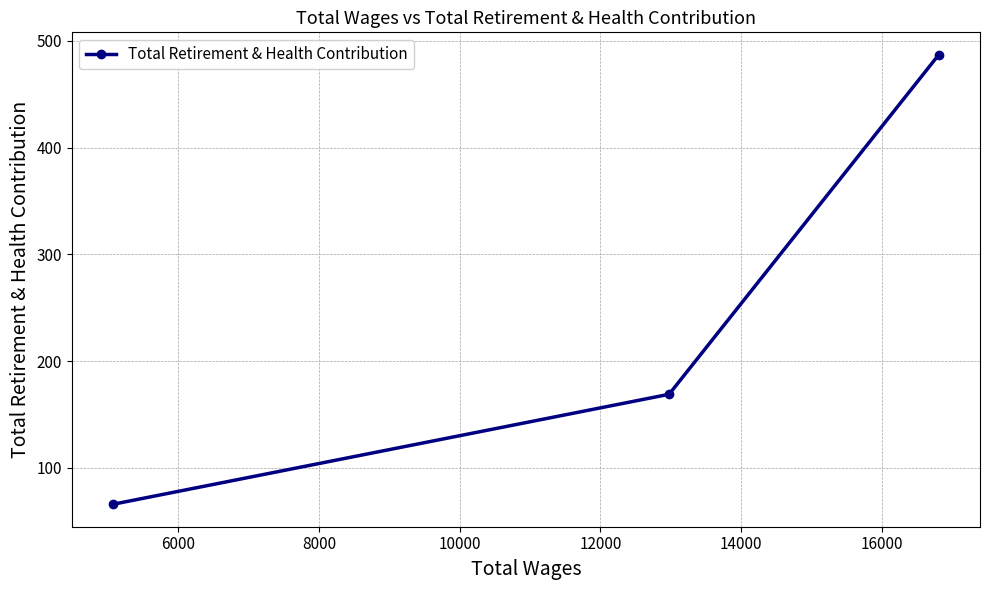

What is the average value?

241